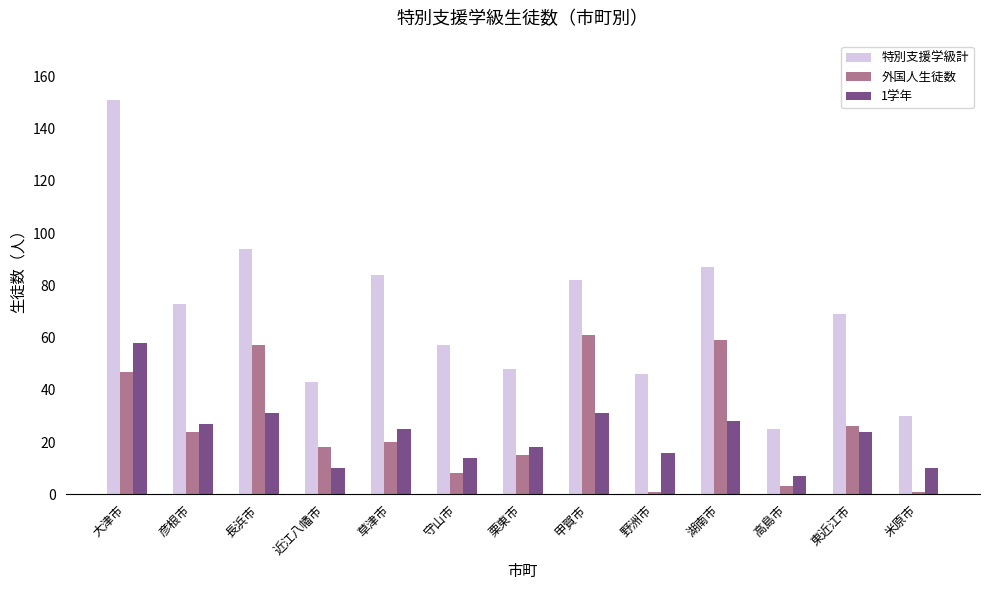

True or false: 外国人生徒数 has a value of 24 at 彦根市.

True